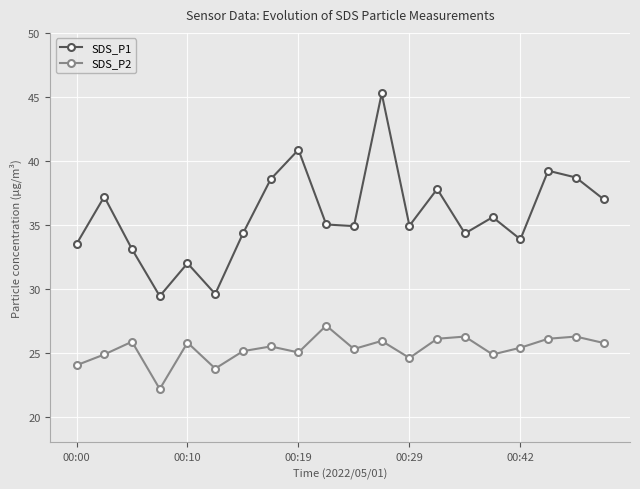

Which series has the widest spread of values?

SDS_P1